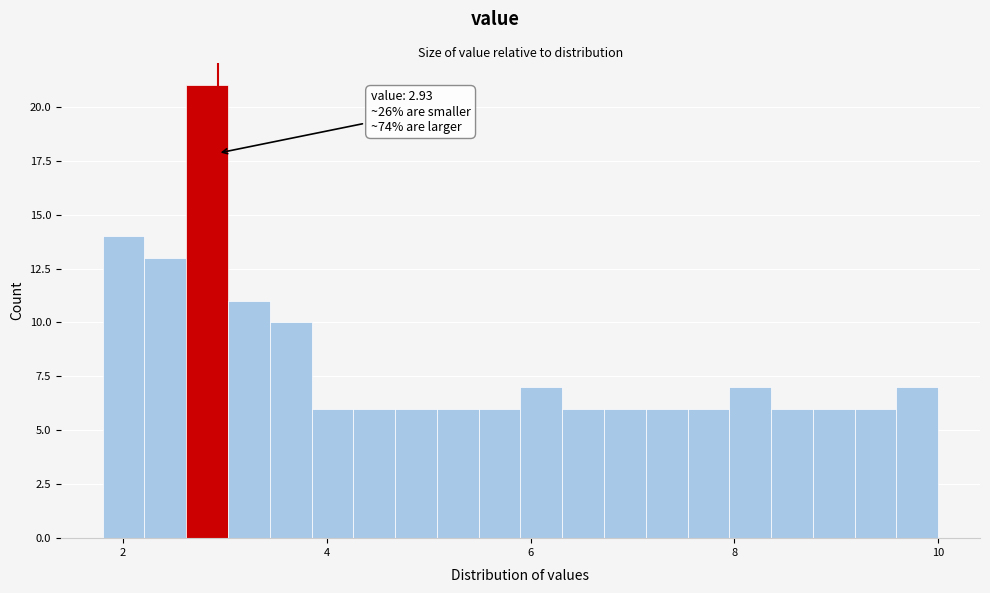

Around what value on the x-axis is the tallest bar? Give the approximate position of its centre, as read against the axis.

2.8